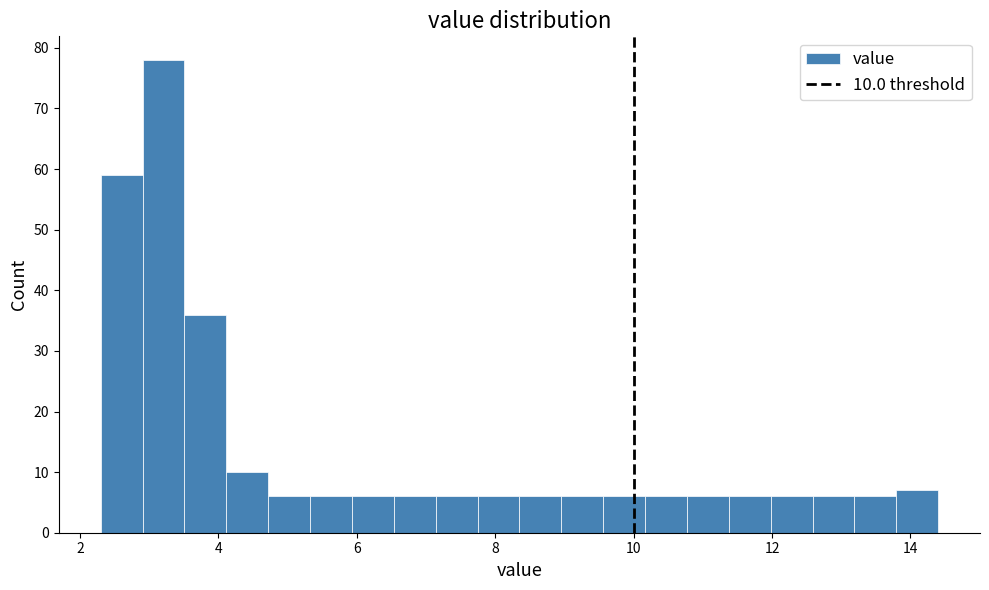

Read against the x-axis, roughly where is the centre of the tallest bar?

3.2